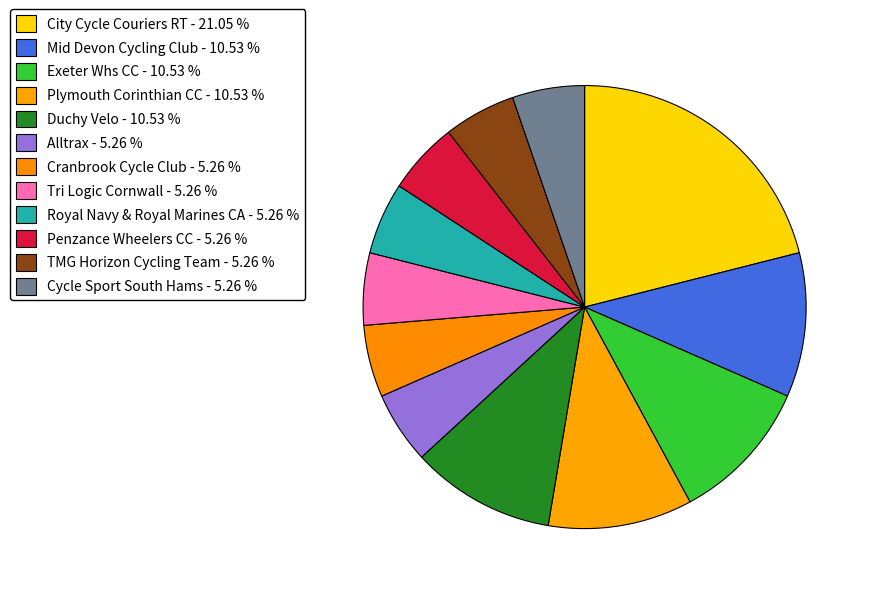

How many slices are in this pie chart?

12